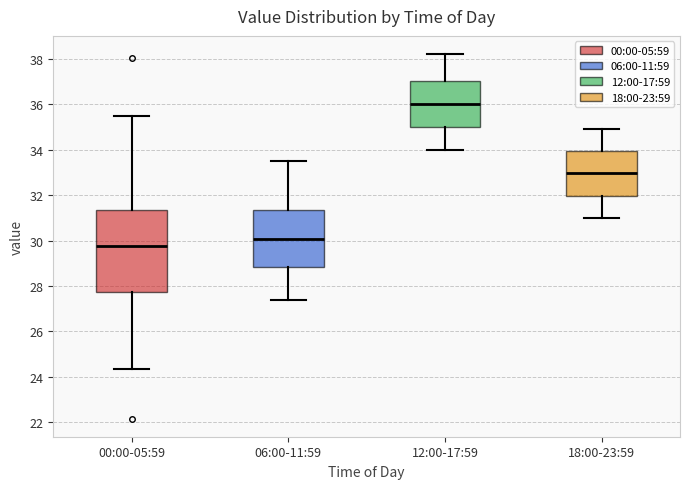

Which box is the tallest, from its lower edge to its upper edge?

00:00-05:59